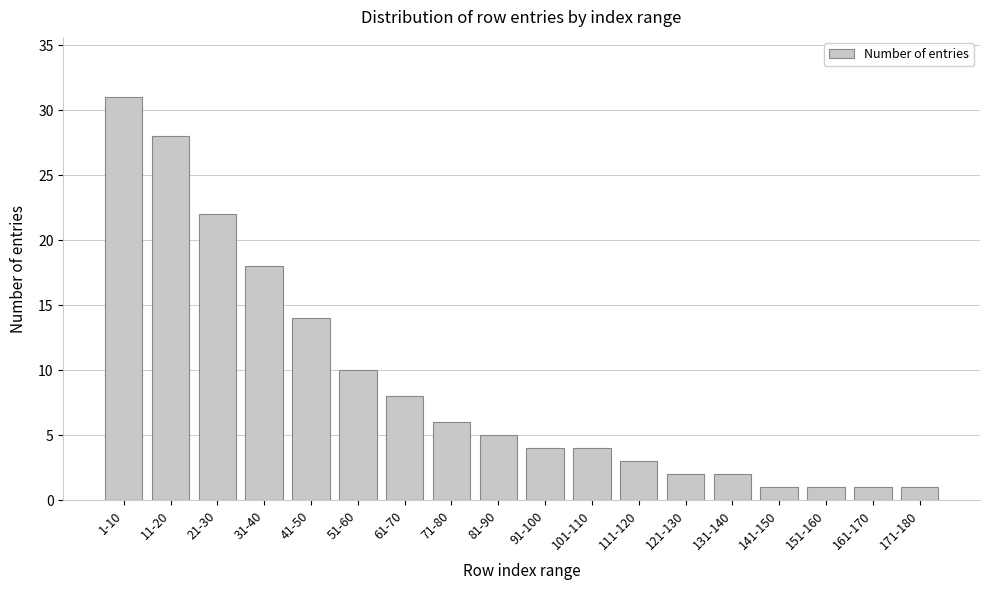

Reading left to right, transcribe all the data shown in this chart.

31	28	22	18	14	10	8	6	5	4	4	3	2	2	1	1	1	1